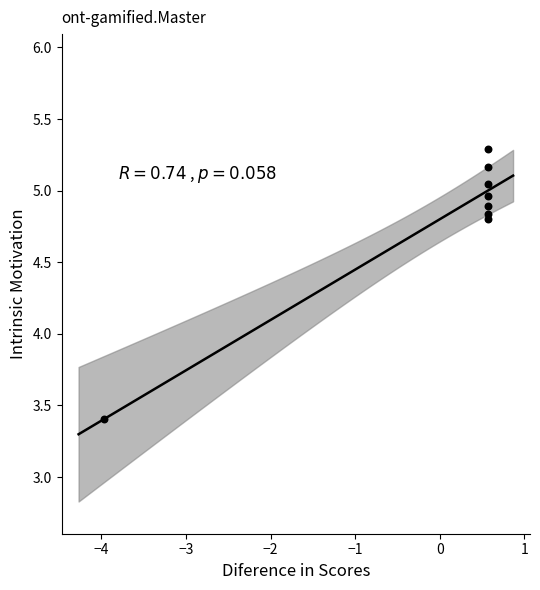

What is the range of X values (max minus min)?

4.5